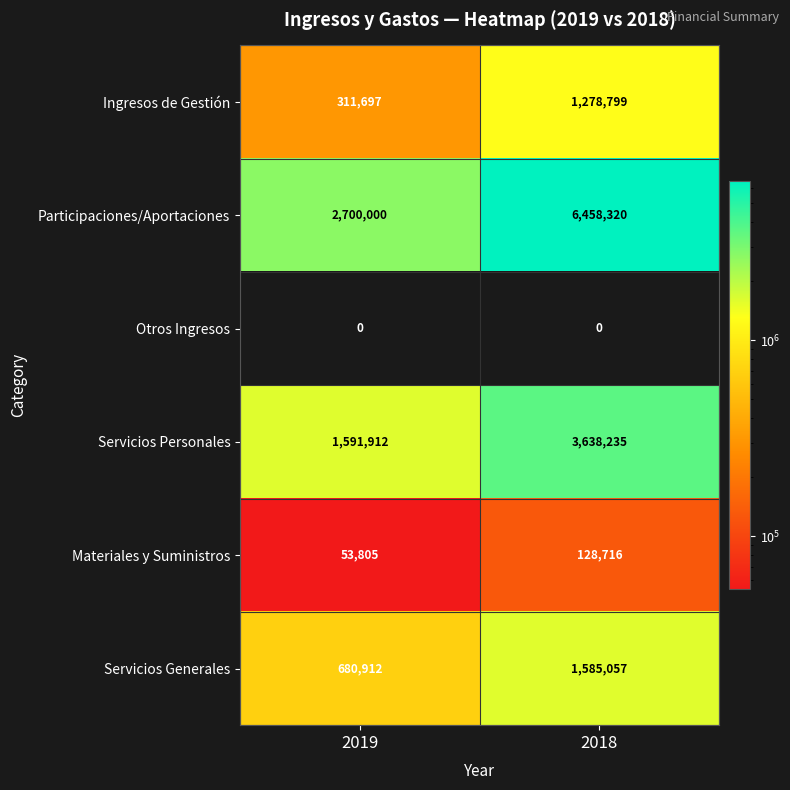

Which category has the highest value across all series?

2018